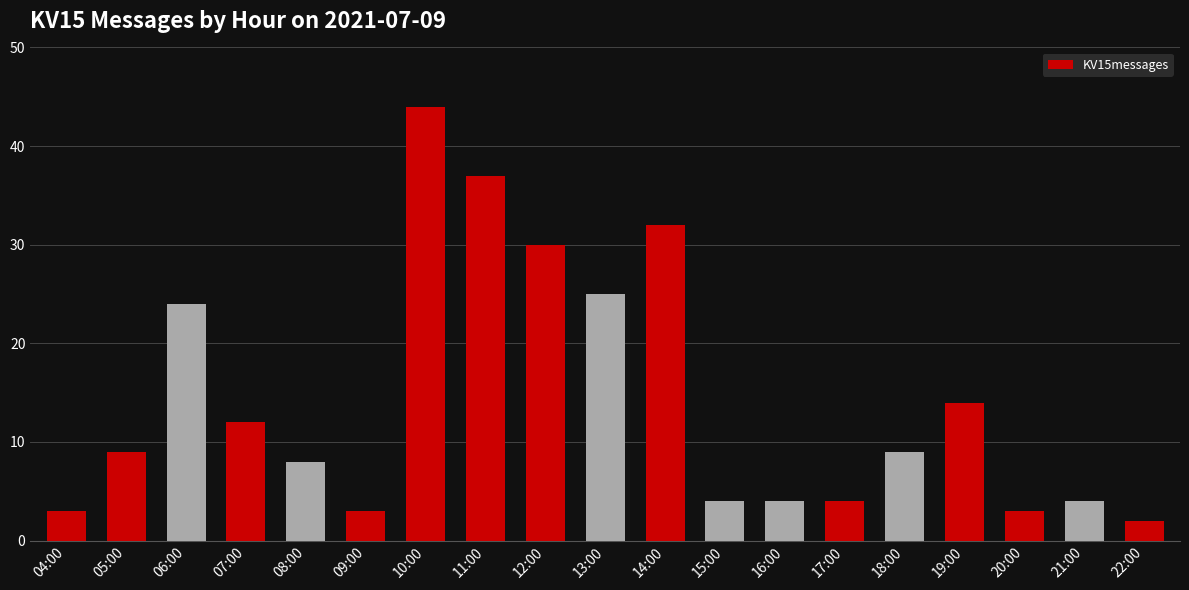

True or false: the data shows 12 at 07:00.

True